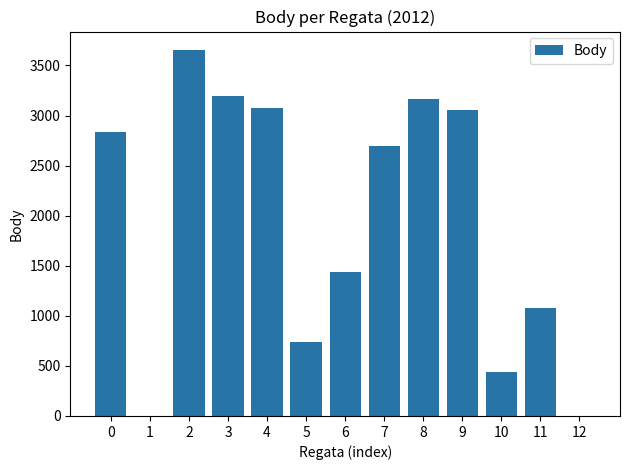

Is it true that the value at 9 is 3051?

True